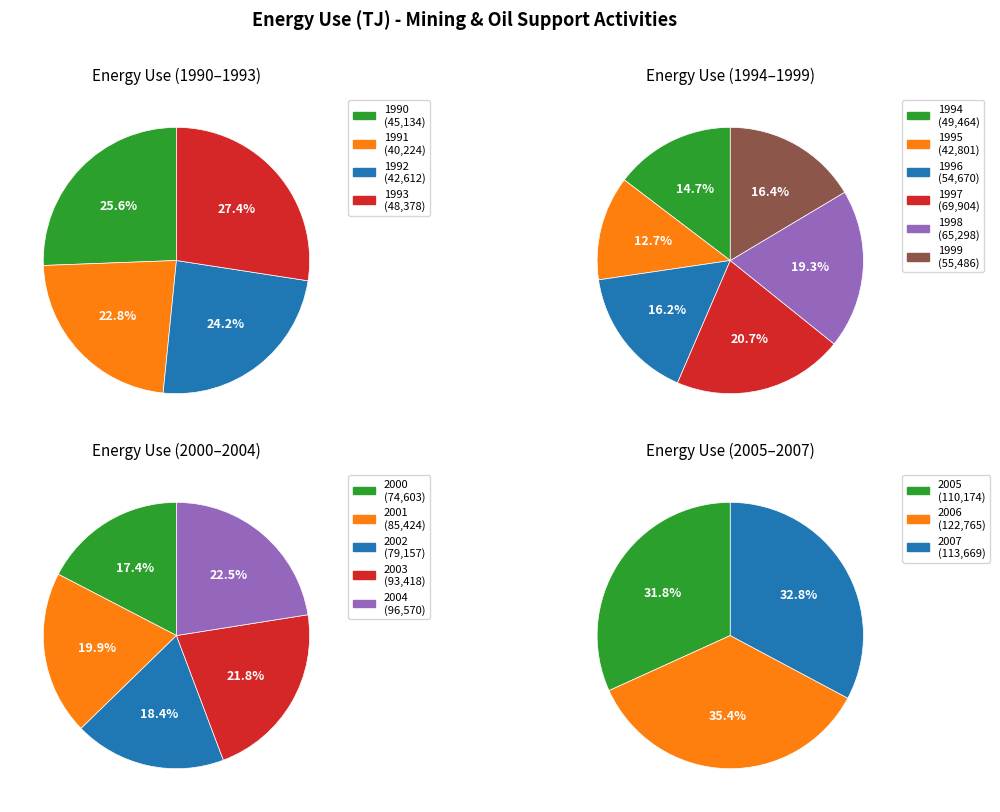

Does 2009 account for over 50% of the chart?

No